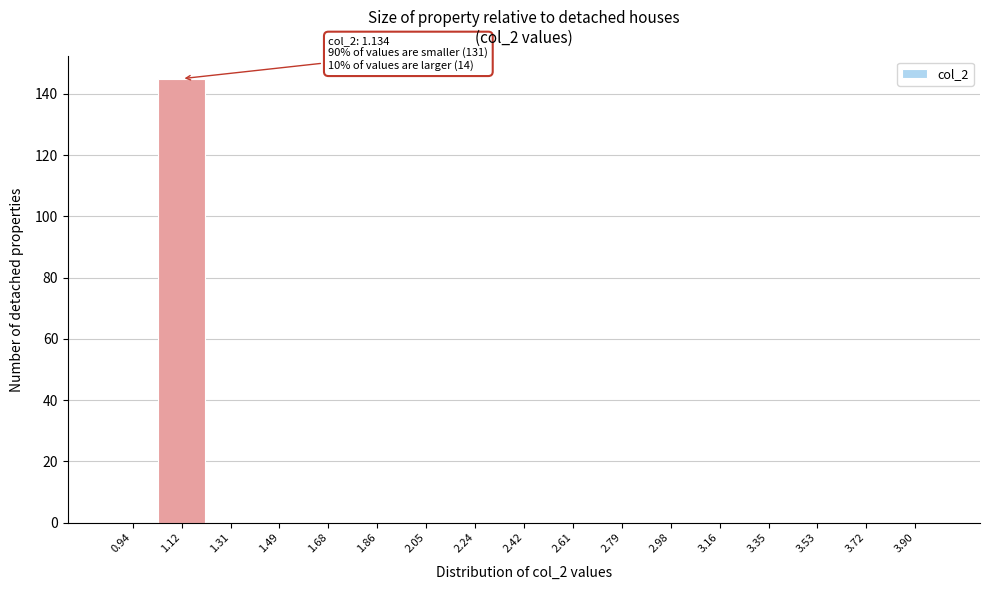

Reading left to right, list all the values displayed in this chart.

0.94=0	1.12=145	1.31=0	1.49=0	1.68=0	1.86=0	2.05=0	2.24=0	2.42=0	2.61=0	2.79=0	2.98=0	3.16=0	3.35=0	3.53=0	3.72=0	3.90=0